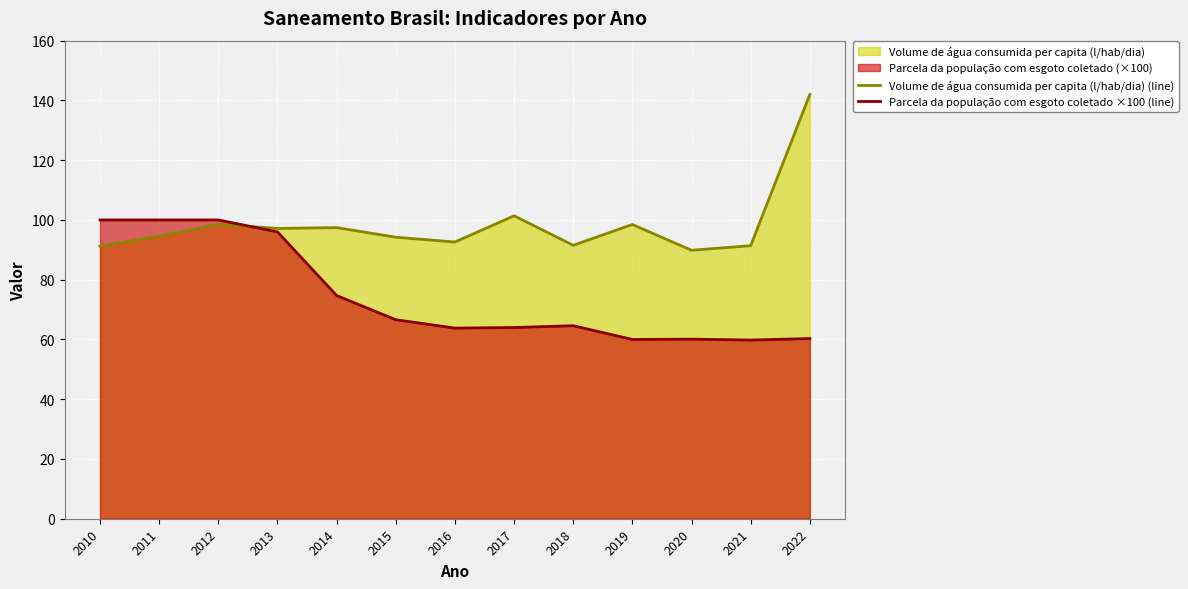

How many intersections are there between Volume de água consumida per capita (l/hab/dia) (line) and Parcela da população com esgoto coletado ×100 (line)?

1